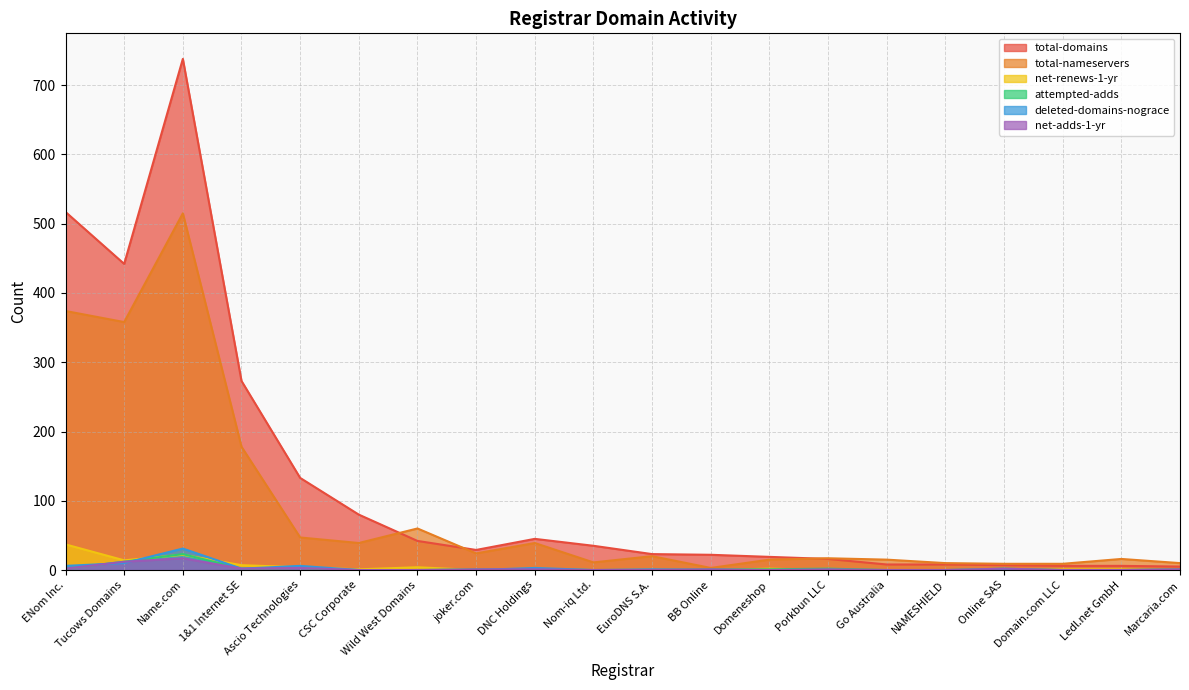

The net-renews-1-yr series shows 0 at joker.com. True or false?

True